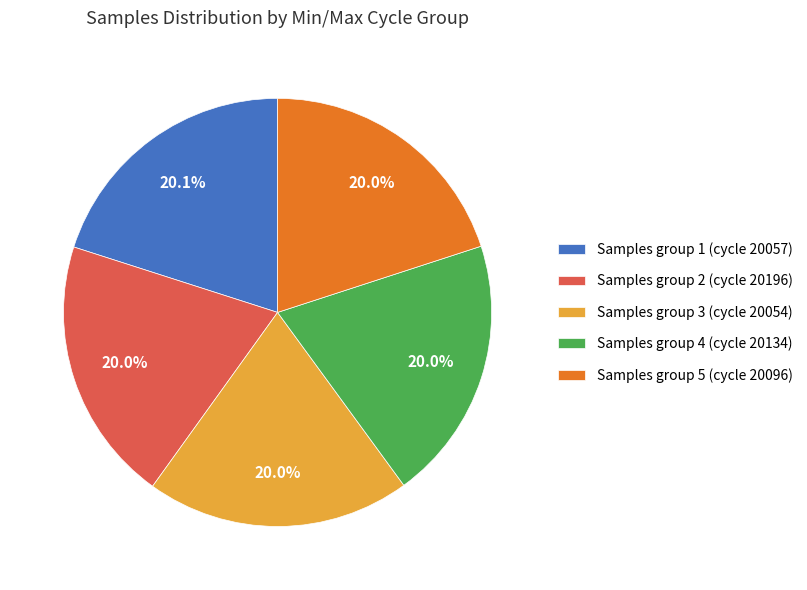

Approximately how many times larger is the value at Samples group 5 (cycle 20096) compared to Samples group 2 (cycle 20196)?

1.0